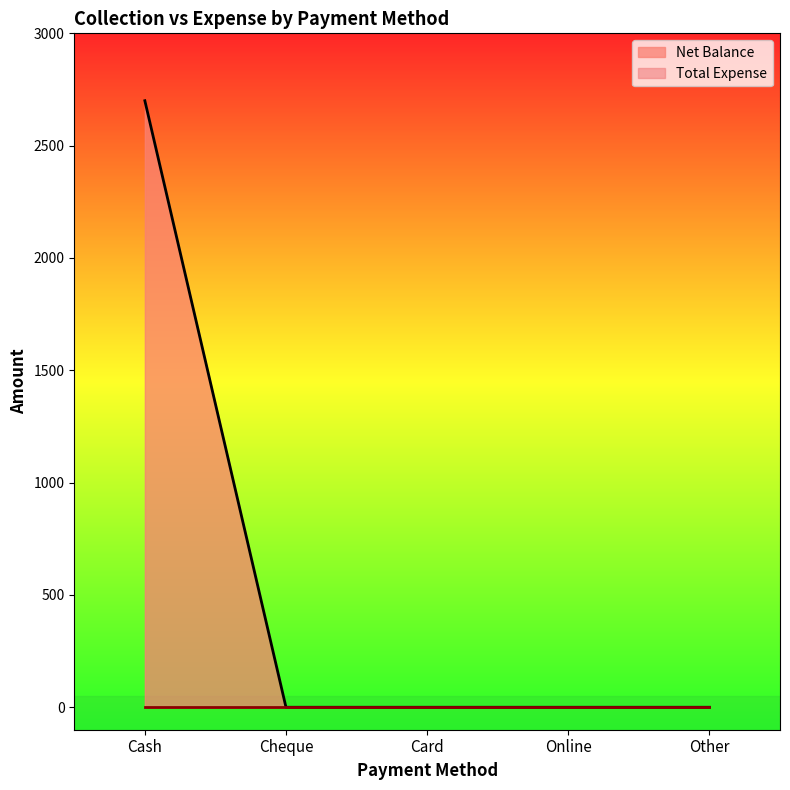

True or false: the data shows -963 at Cheque.

False